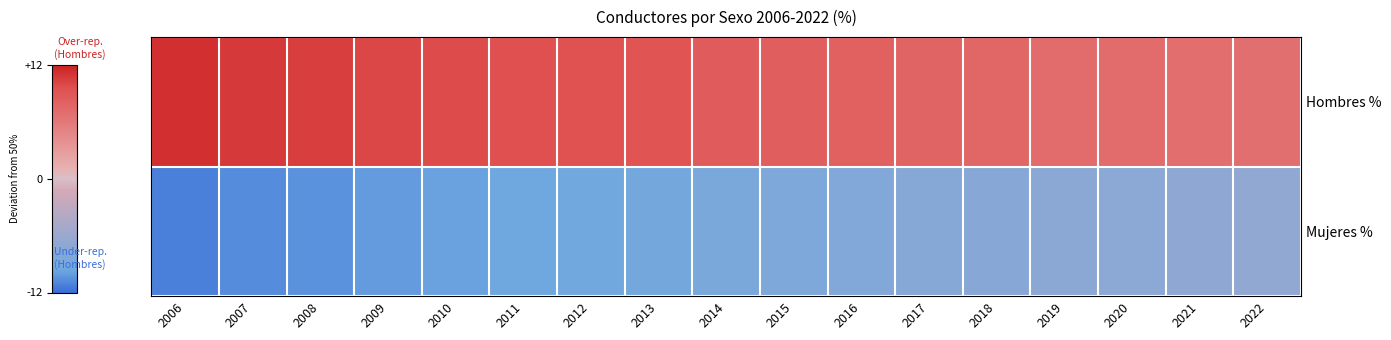

Between 2009 and 2021, which is larger?

2009